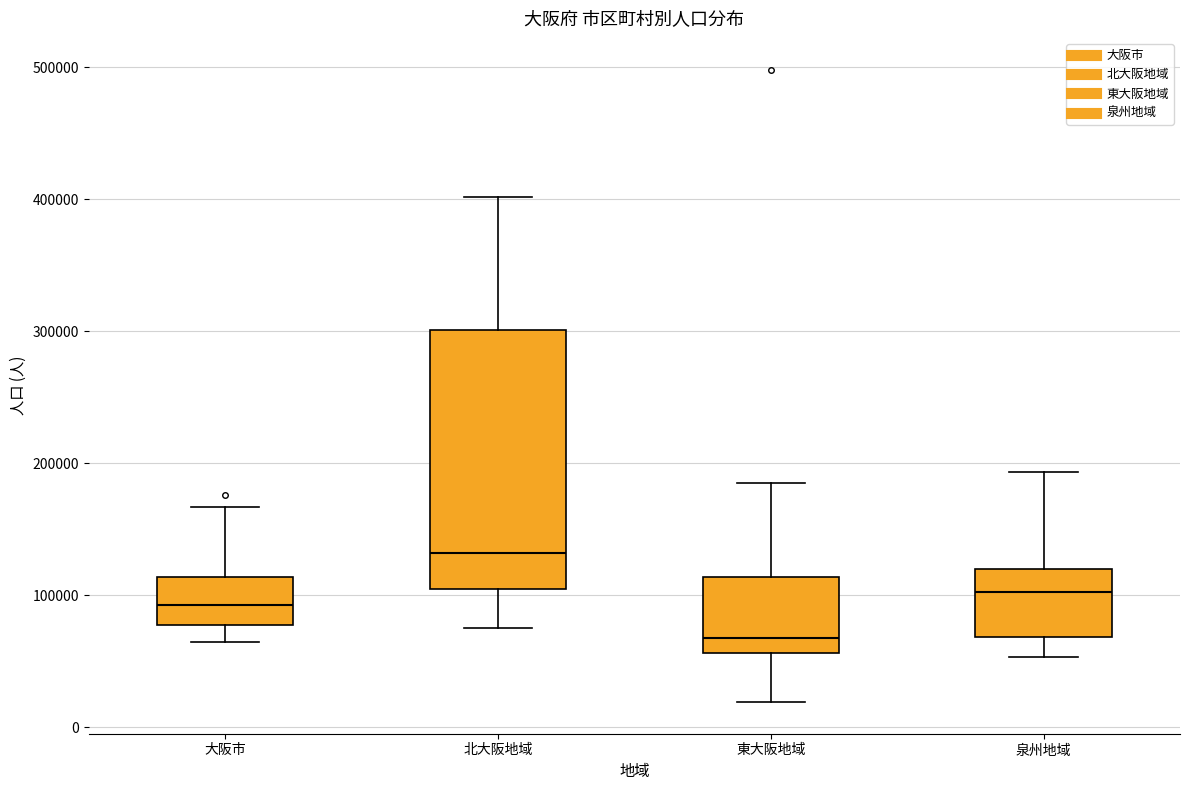

Reading left to right, transcribe this box plot: for each box, give where its median line is, the range the box spans, and where its two whiskers end, as read against the y-axis. The values are not printed on the chart, so give them approximately, as read against the axis.

大阪市: median 90000, box 80000 to 110000, whiskers 60000 to 170000
北大阪地域: median 130000, box 100000 to 300000, whiskers 80000 to 400000
東大阪地域: median 70000, box 60000 to 110000, whiskers 20000 to 190000
泉州地域: median 100000, box 70000 to 120000, whiskers 50000 to 190000